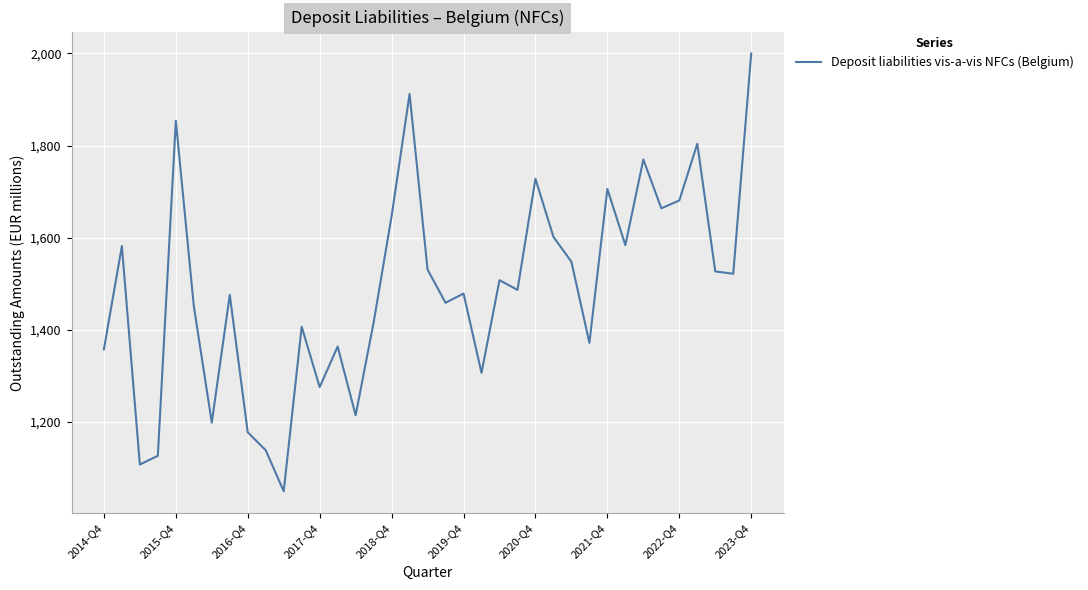

What is the maximum value shown in the chart?

2000